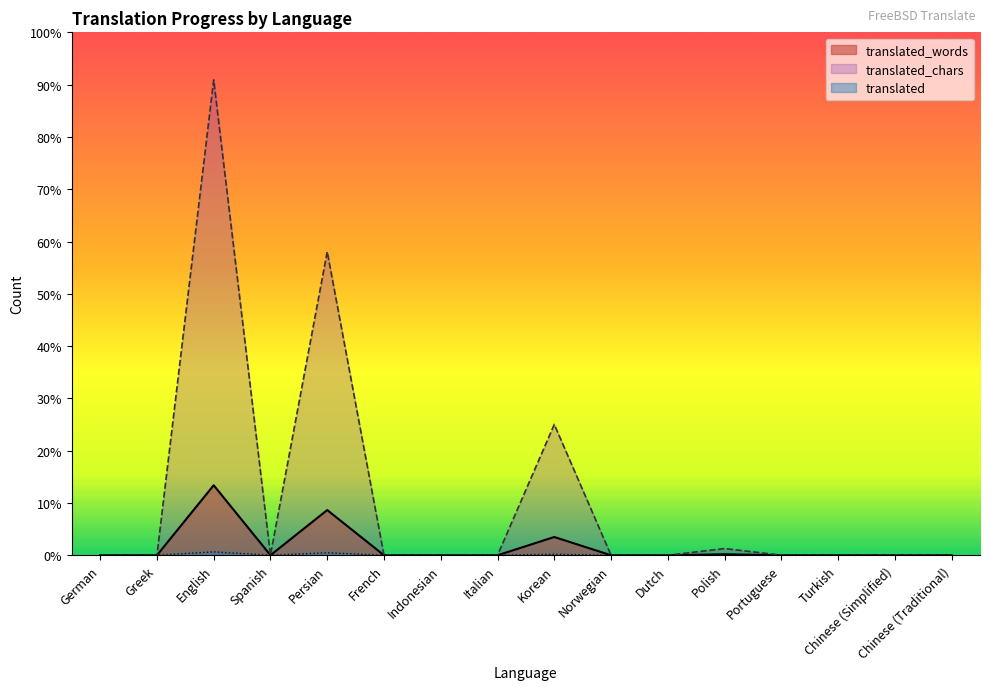

True or false: translated has more than 0 points higher than both neighbors.

True